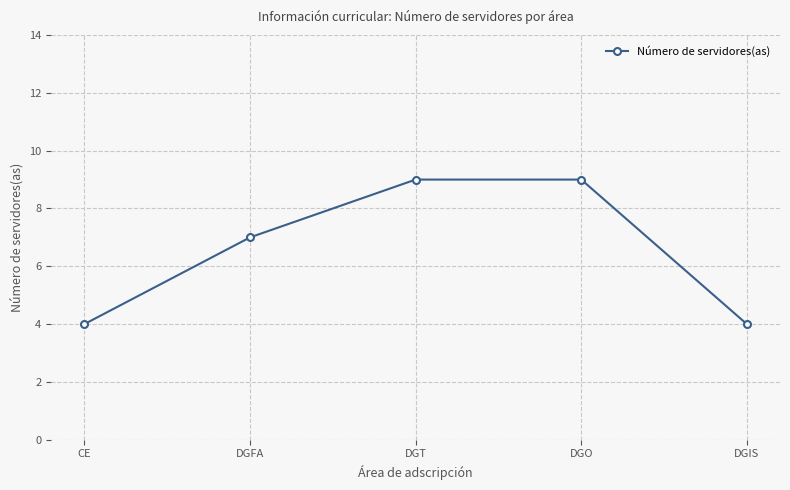

How many lines are shown in the chart?

1